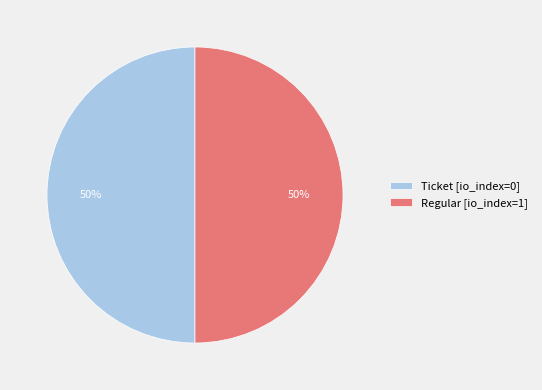

Combined, do Ticket [io_index=0] and Regular [io_index=1] account for over 50%?

Yes